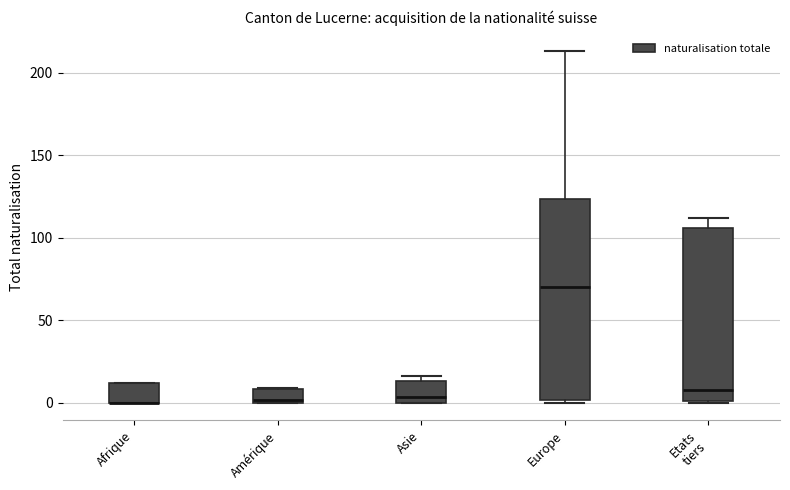

Reading left to right, read every box against the y-axis: the position of its median line, the range the box covers, and the ends of its whiskers. The values are not printed on the chart, so give them approximately, as read against the axis.

Afrique: median 0 (drawn on the box's lower edge), box 0 to 10, whiskers 0 to 10
Amérique: median 0, box 0 to 10, whiskers 0 to 10
Asie: median 5, box 0 to 15, whiskers 0 to 15 (just above the box's upper edge)
Europe: median 70, box 0 to 125, whiskers 0 to 215
Etats tiers: median 10, box 0 to 105, whiskers 0 to 110